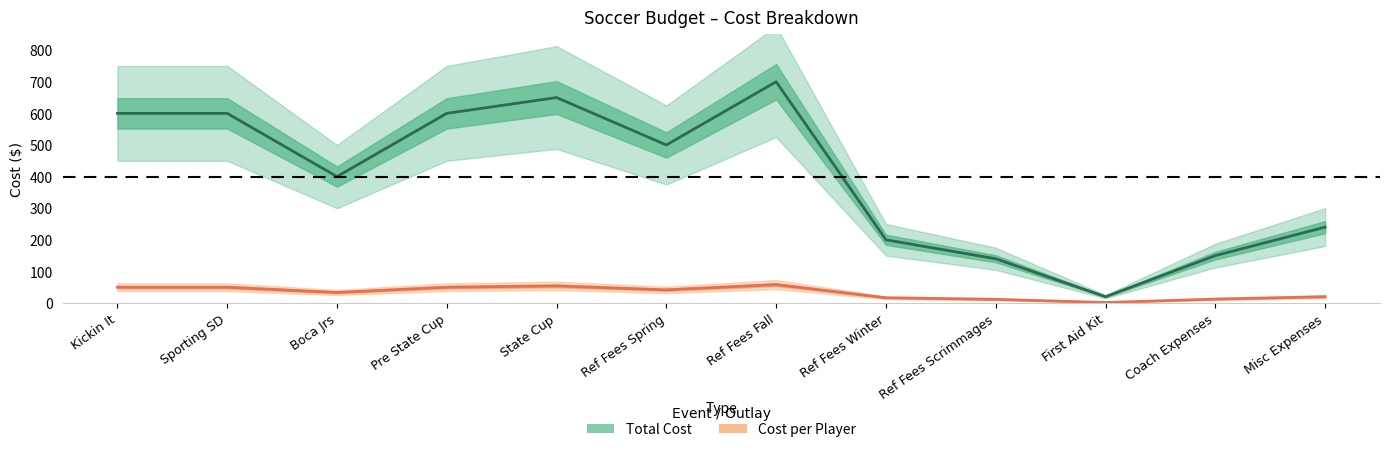

Does the chart have visible grid lines?

No